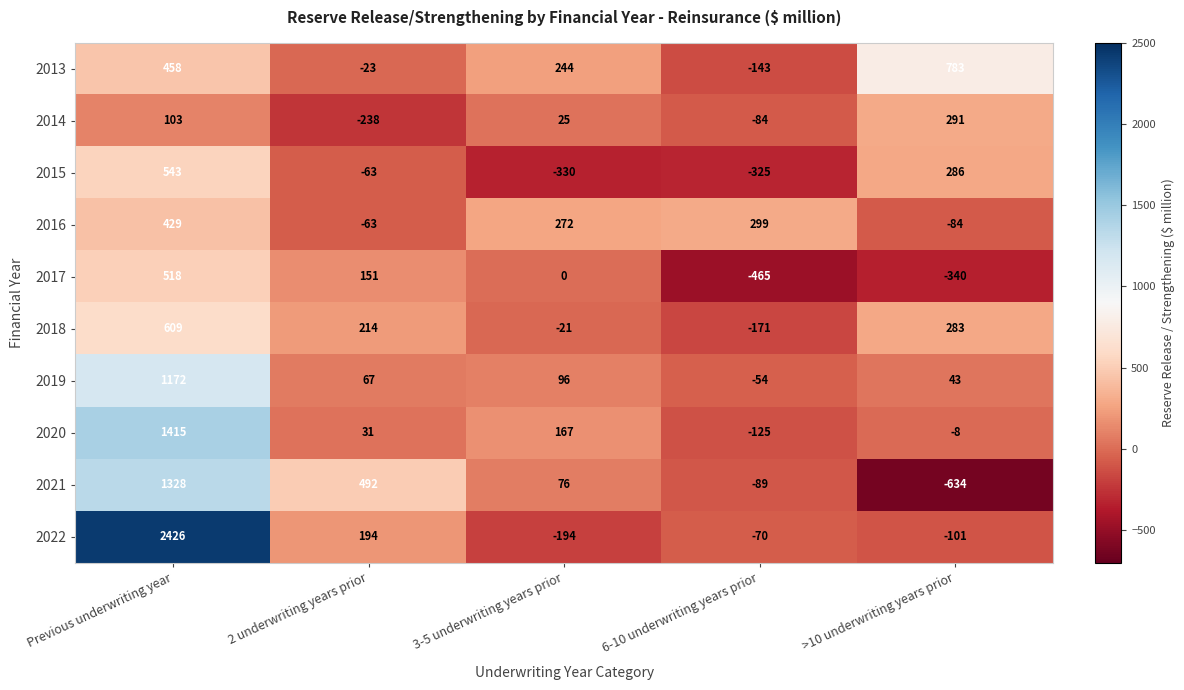

What is the maximum value shown in the chart?

2426